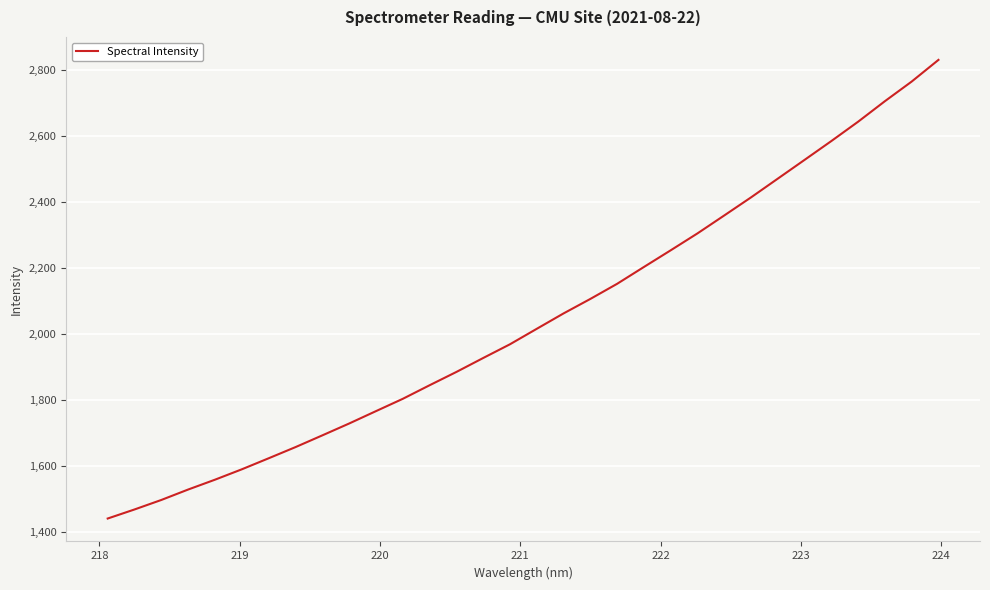

Does the chart display data point markers on the line(s)?

No